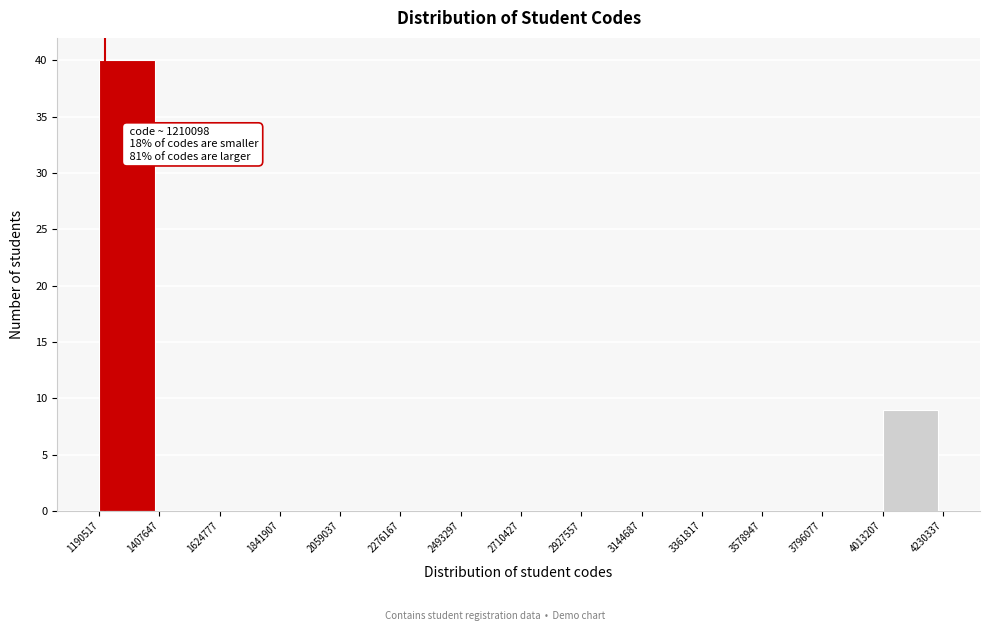

Which range on the x-axis has the tallest bar?

1190517 to 1407647